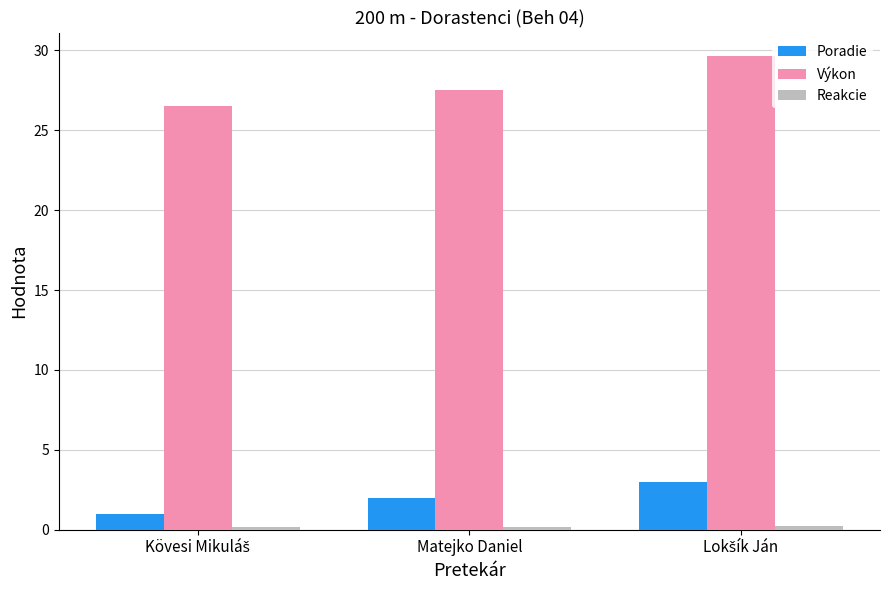

What is the value of the Výkon bar at the 2nd from the left?

27.5